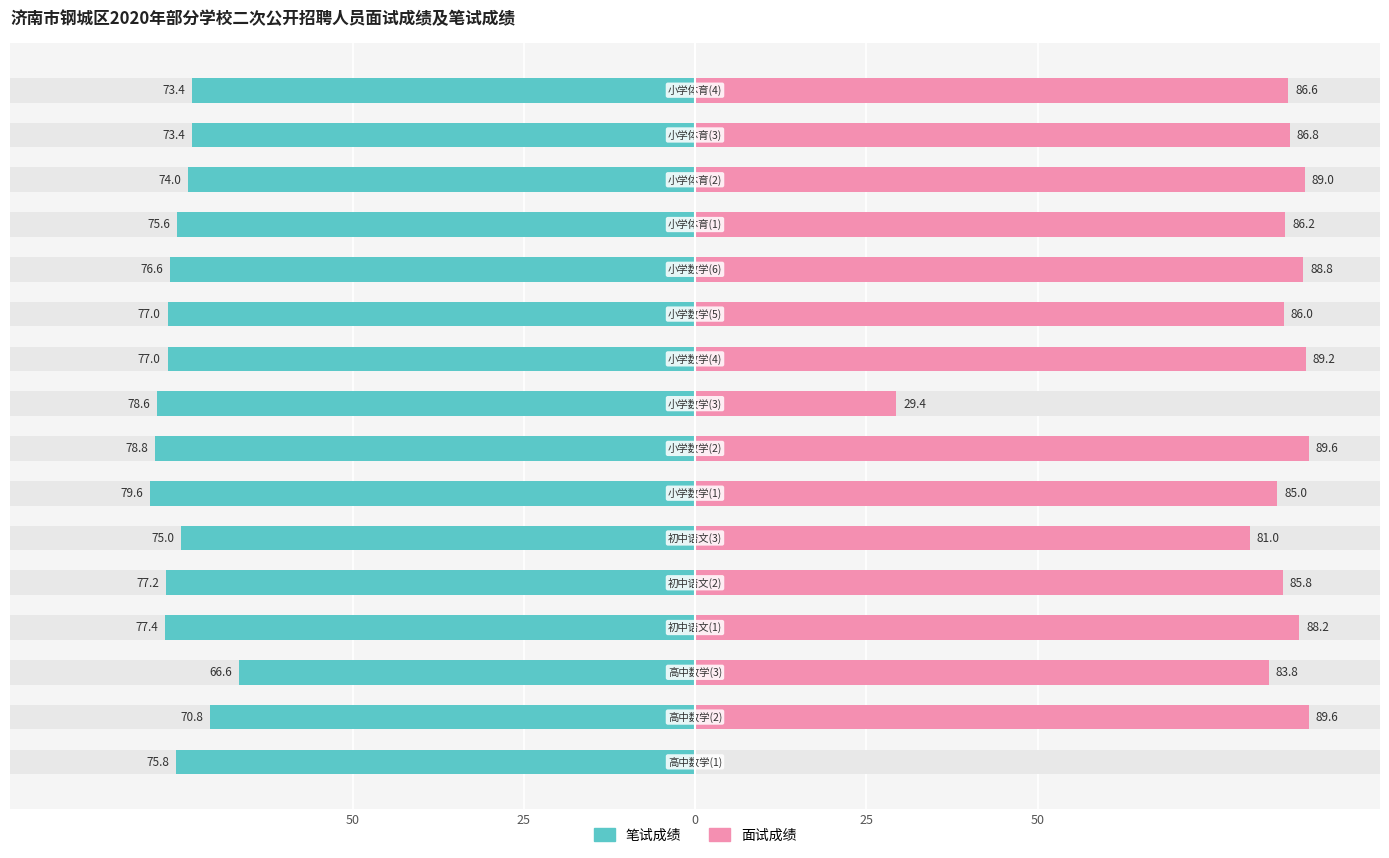

List the series in order of their overall mean, lowest first.

笔试成绩, 面试成绩